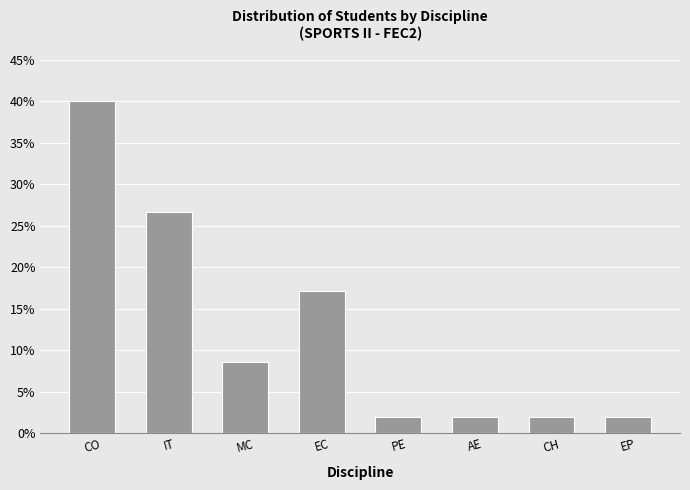

Reading right to left, extract all data points from this chart.

1.9	1.9	1.9	1.9	17.1	8.6	26.7	40.0